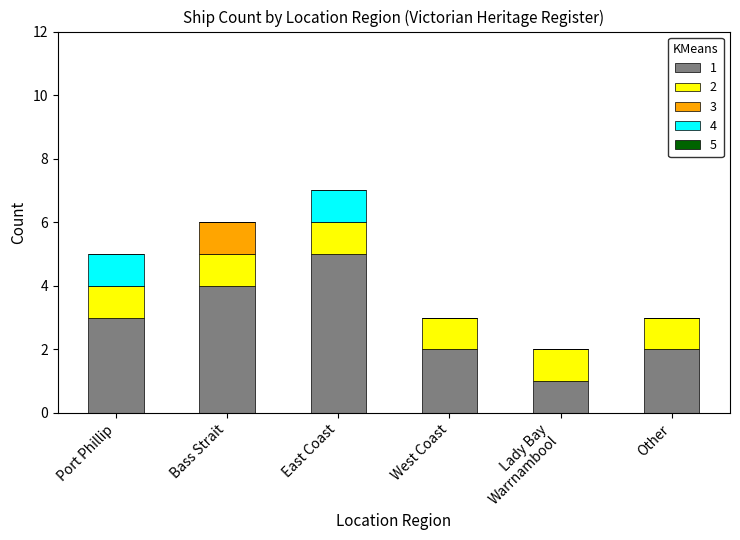

At which category is the sum across all series the highest?

East Coast